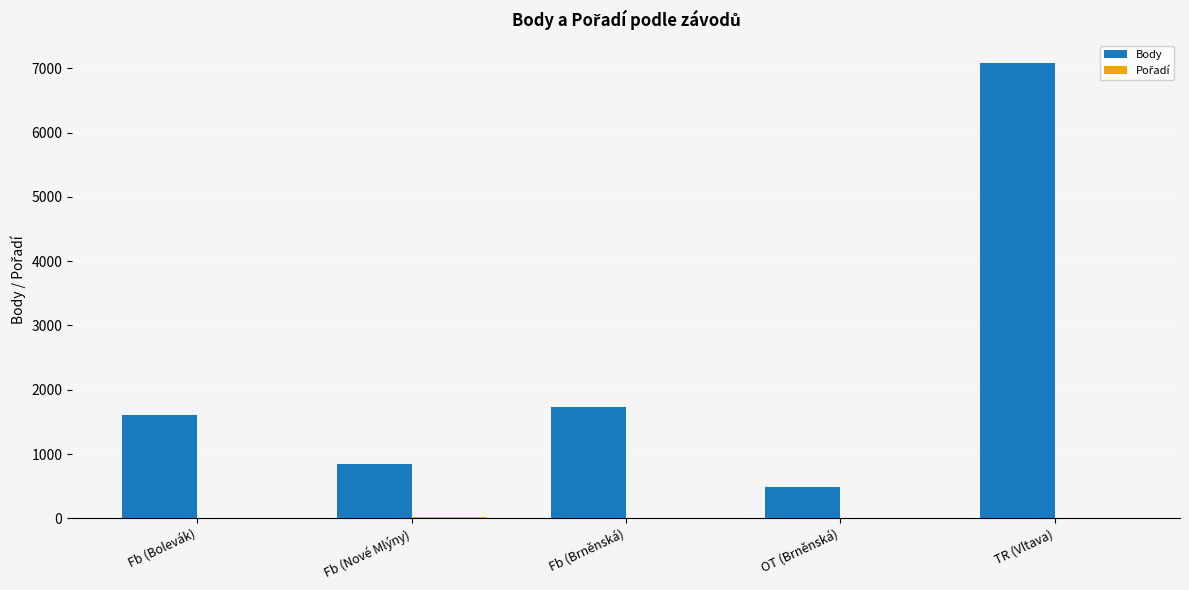

True or false: Body has a value of 481 at OT (Brněnská).

True